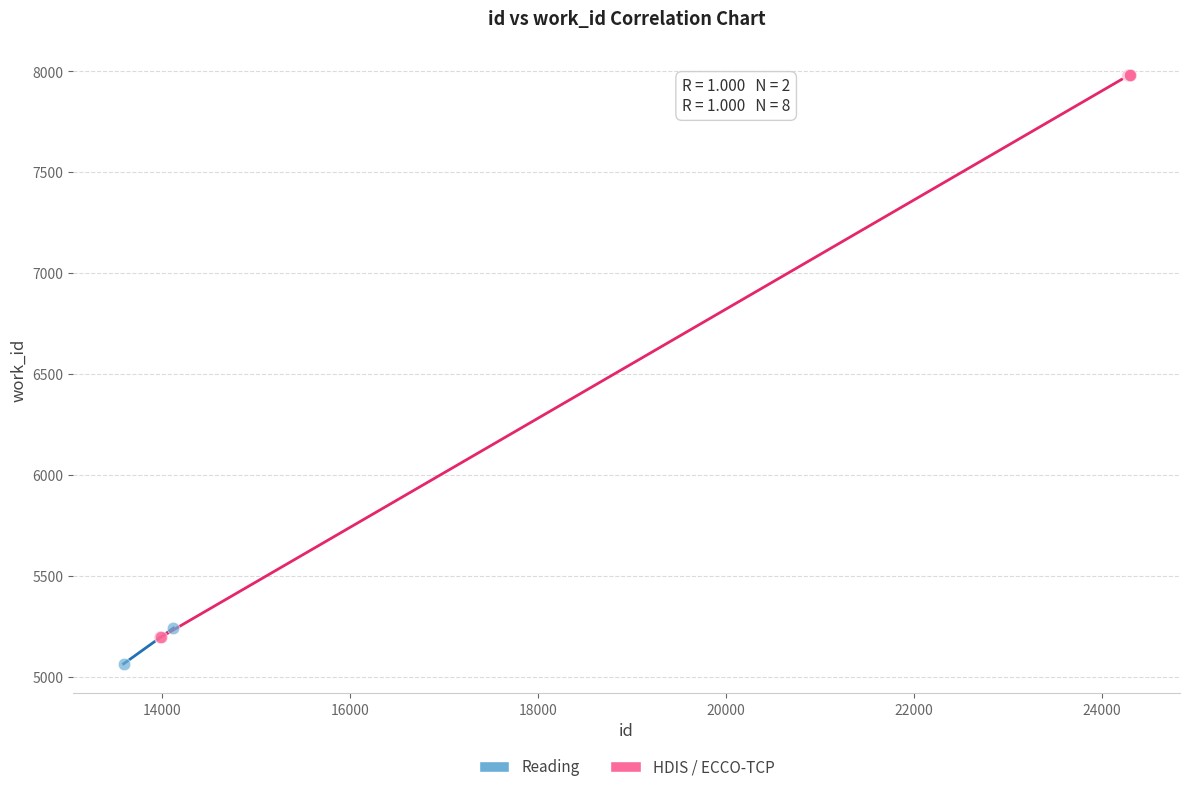

What are all the series names shown in the legend?

Reading, HDIS / ECCO-TCP